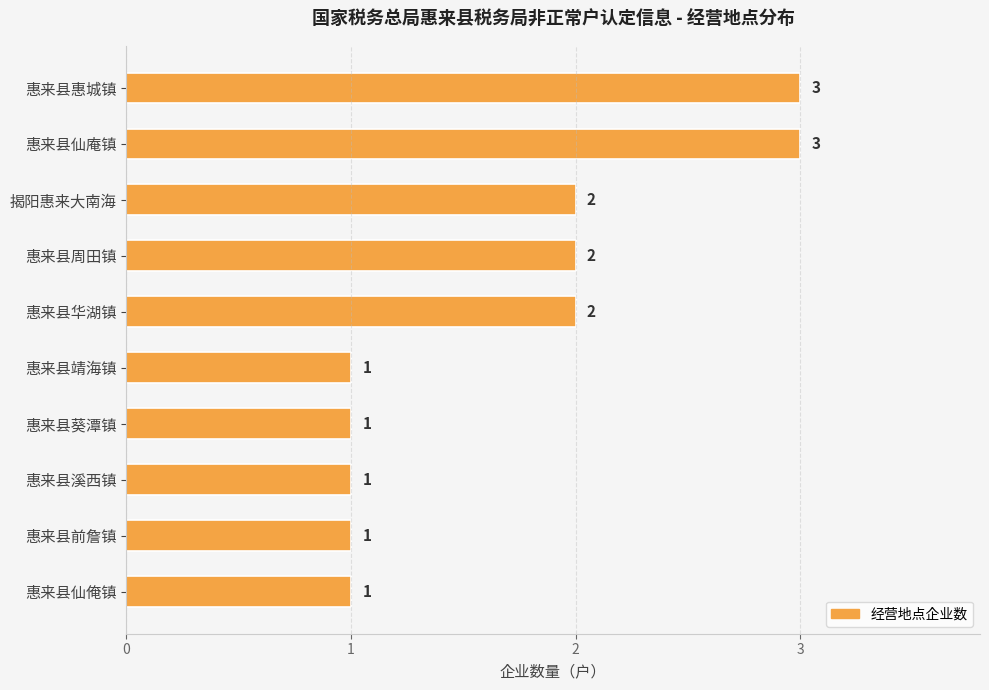

What is the sum of all values?

17